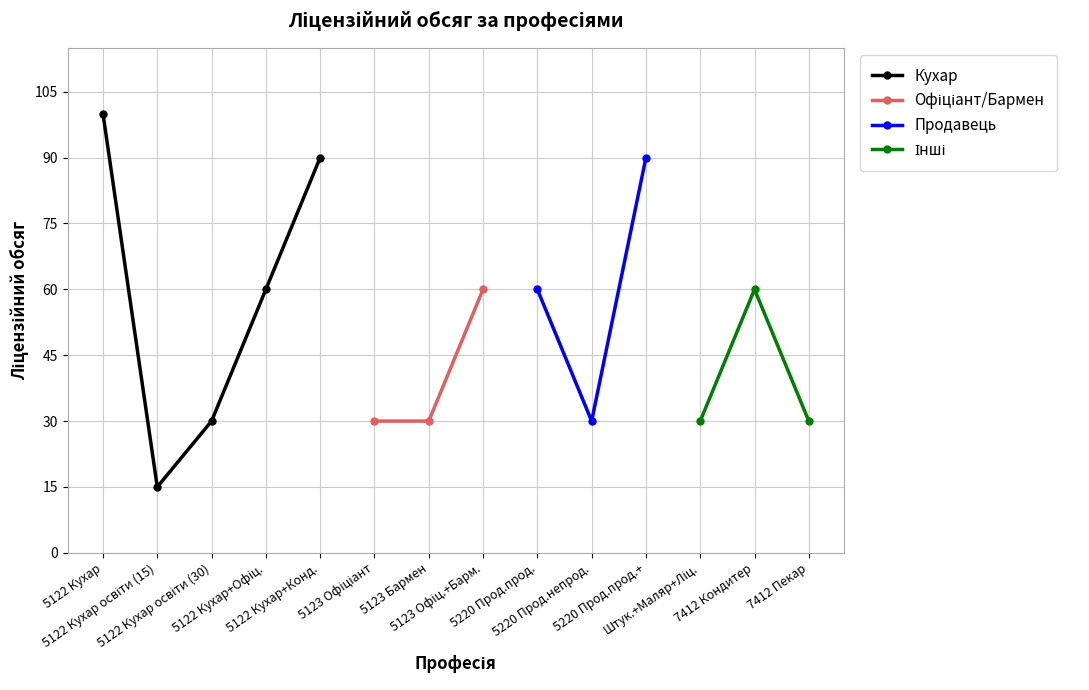

Which series has the widest spread of values?

Кухар